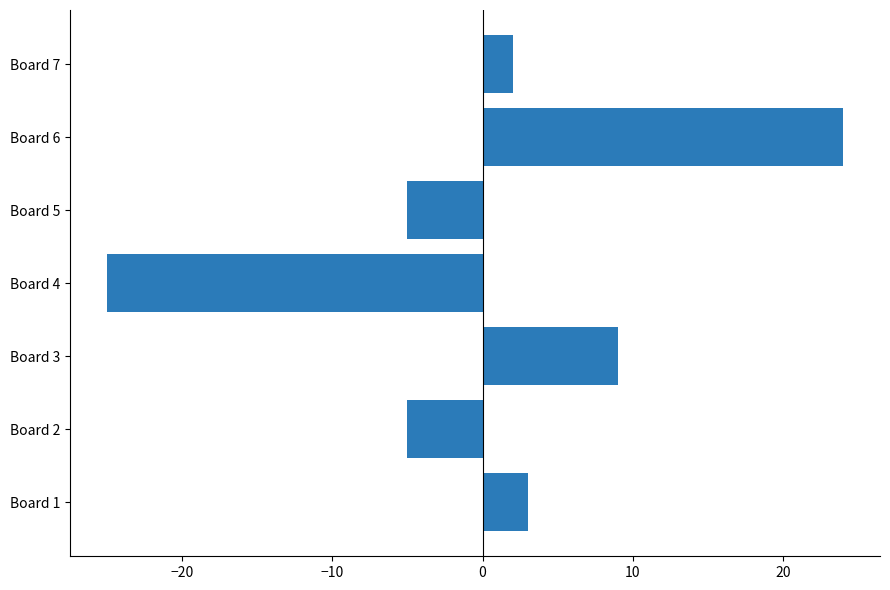

The chart shows a value of -5 at Board 2. True or false?

True